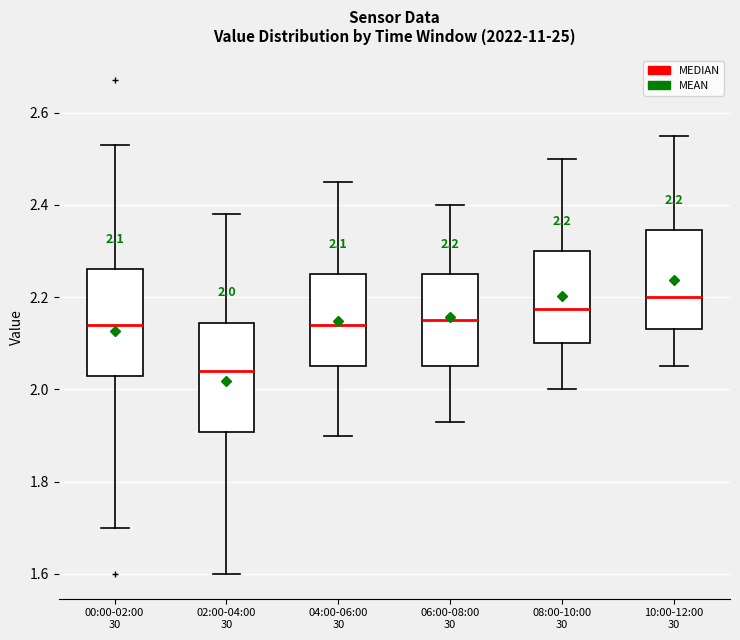

Which box has the highest median line?

10:00-12:00 30